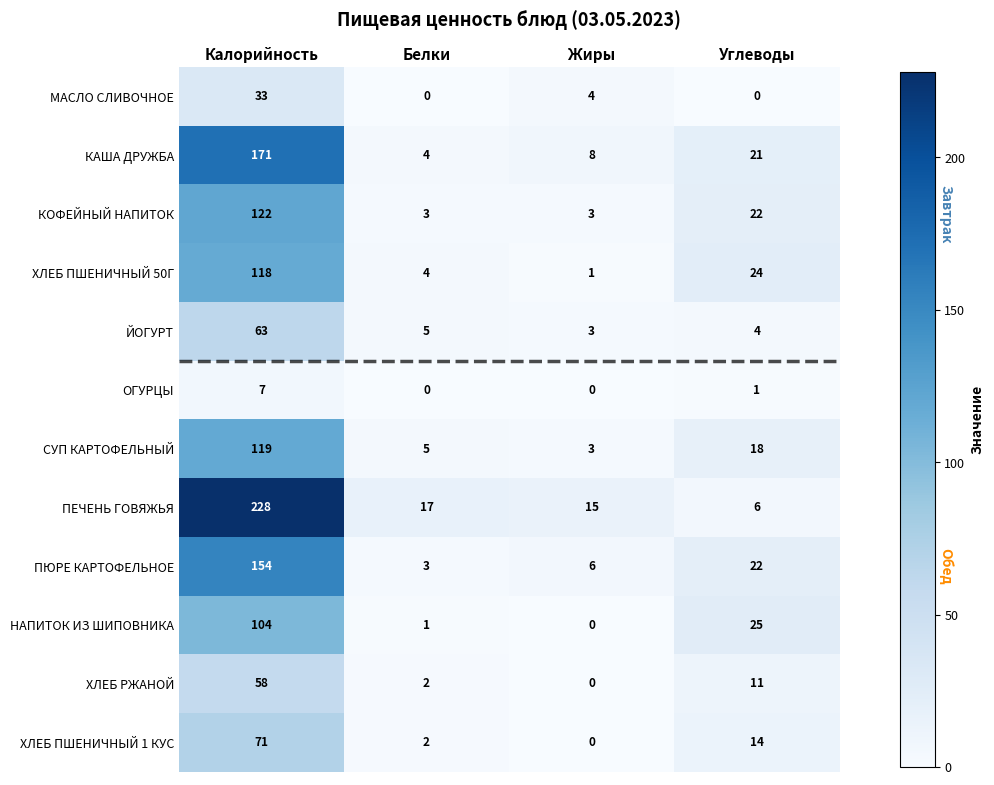

What is the sum of all ОГУРЦЫ values?

8